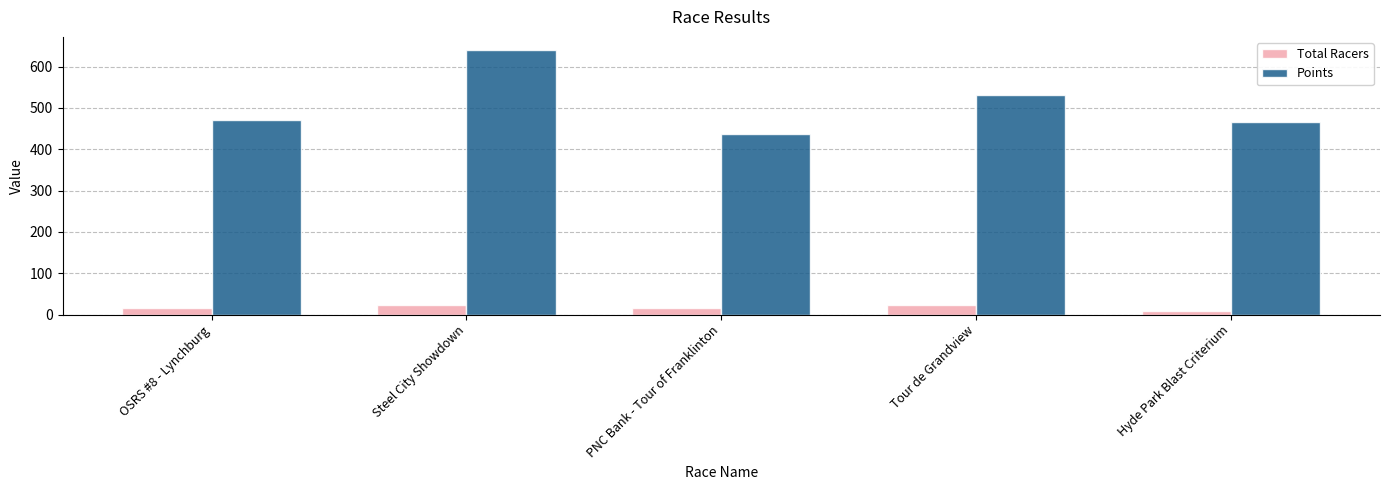

Which label corresponds to the largest value in the chart?

Steel City Showdown